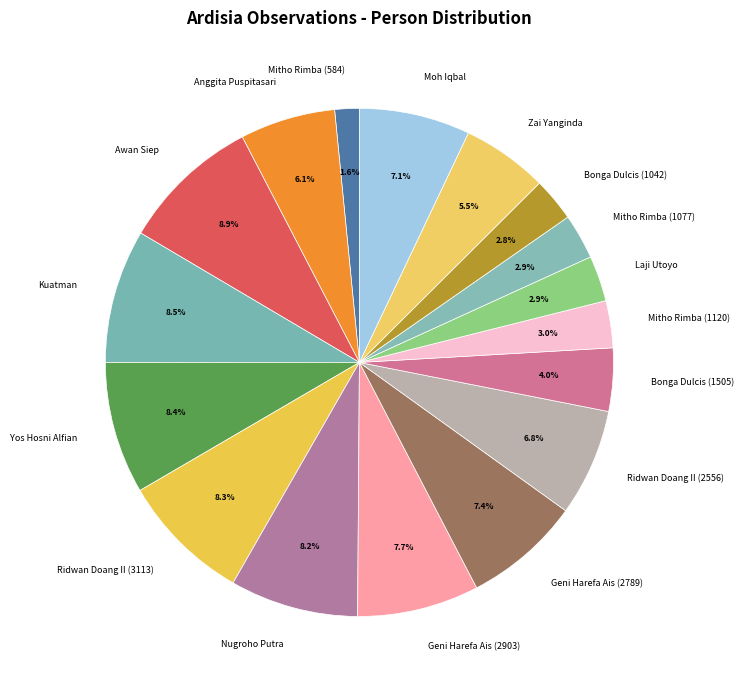

What is the ratio of the value at Mitho Rimba (584) to the value at Kuatman?

0.2